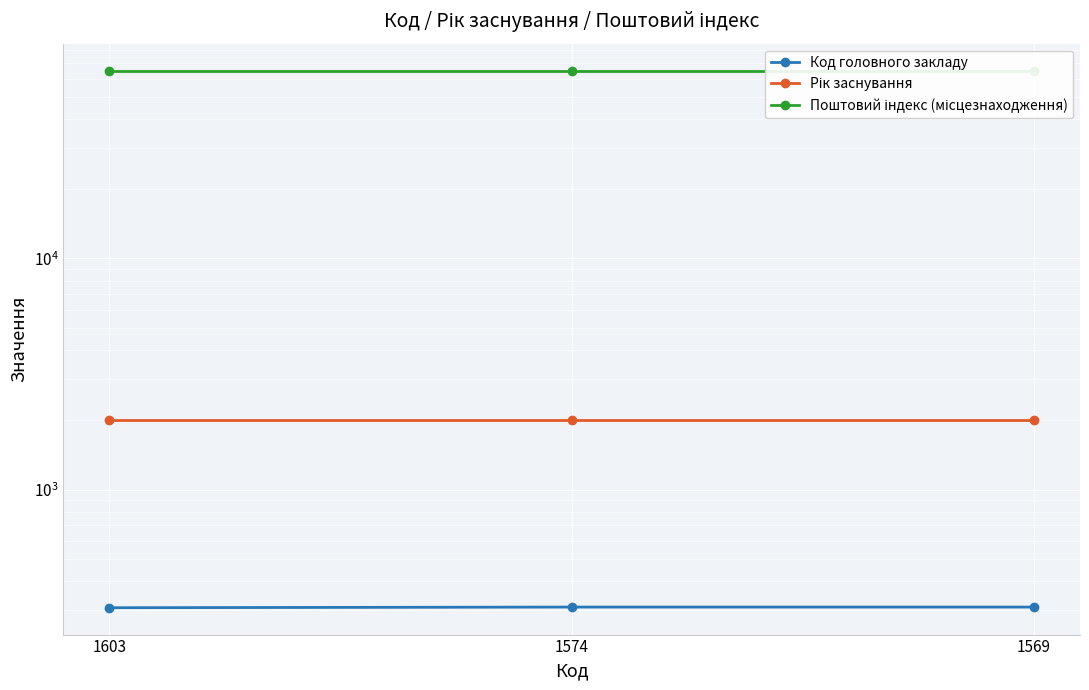

What is the total value across all series at 1574?

67327